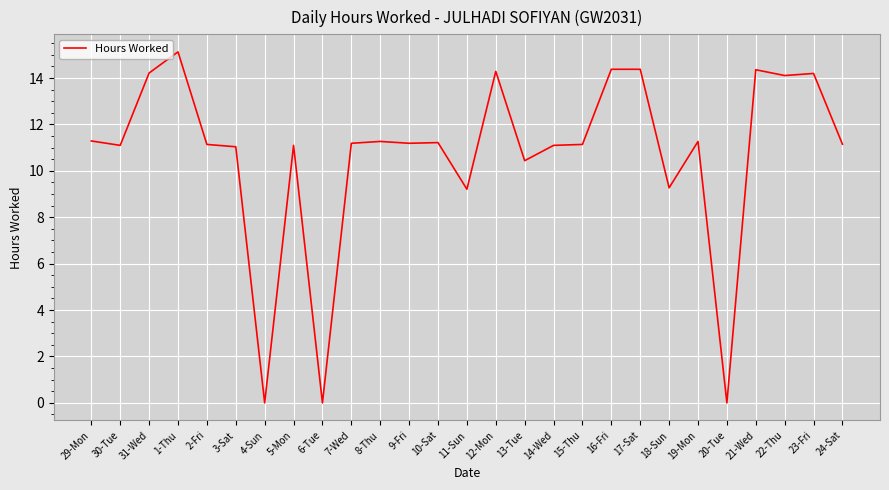

What position from the left is 6-Tue?

9